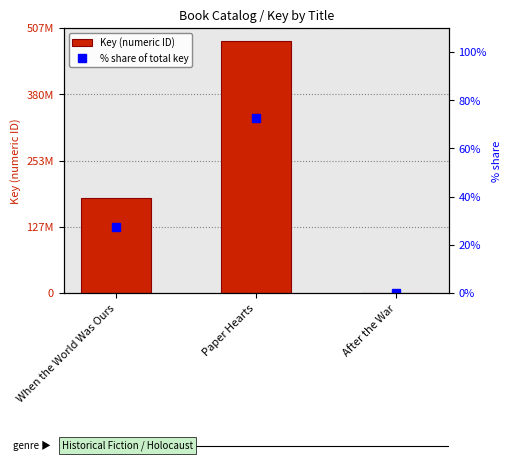

How many data points does each series have?

3